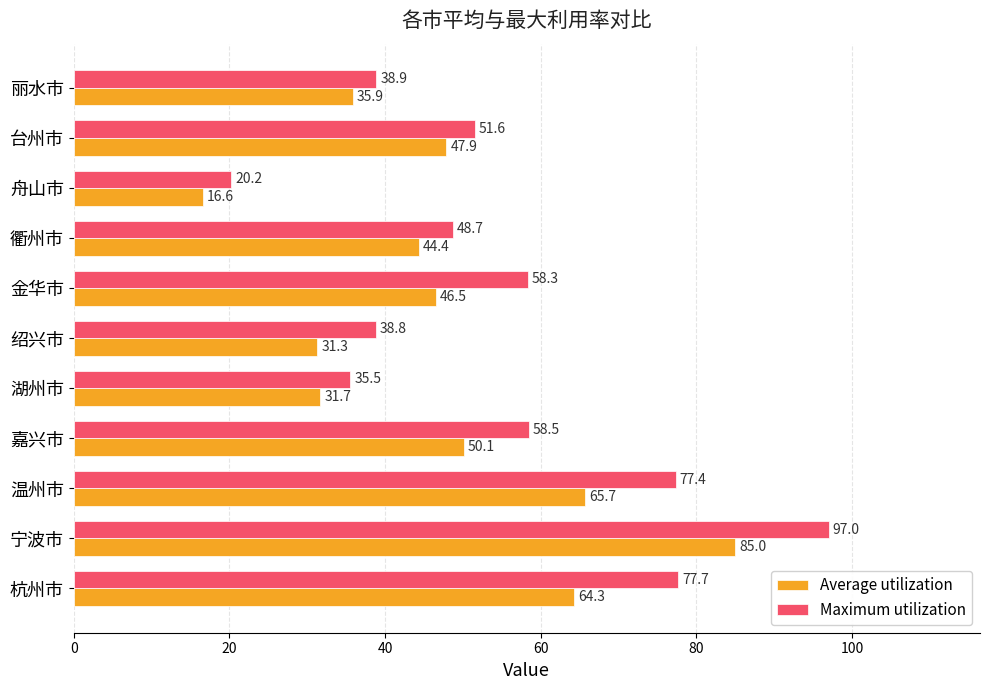

Rank the series by their average value, from highest to lowest.

Maximum utilization, Average utilization